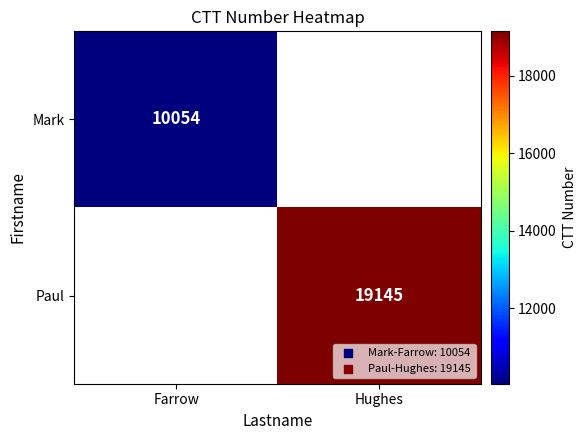

Which category has the lowest value across all series?

Farrow